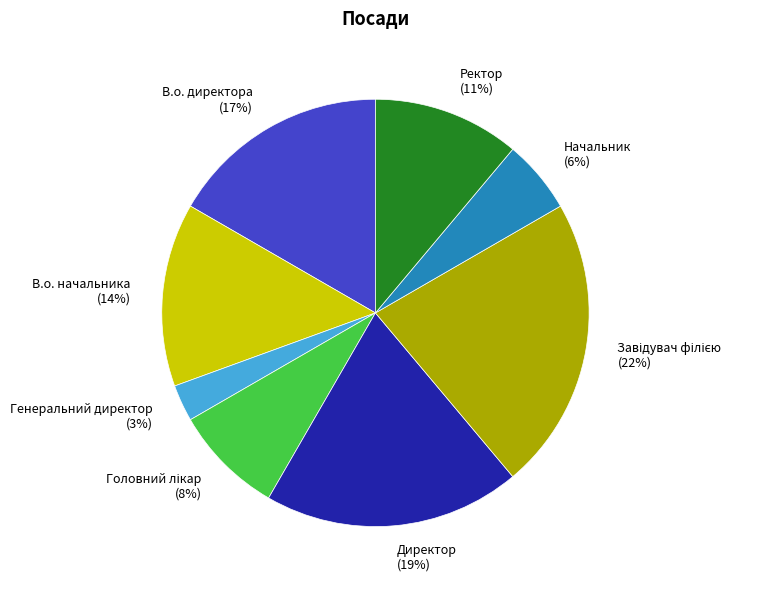

To the nearest percent, what portion does В.о. директора represent?

17%